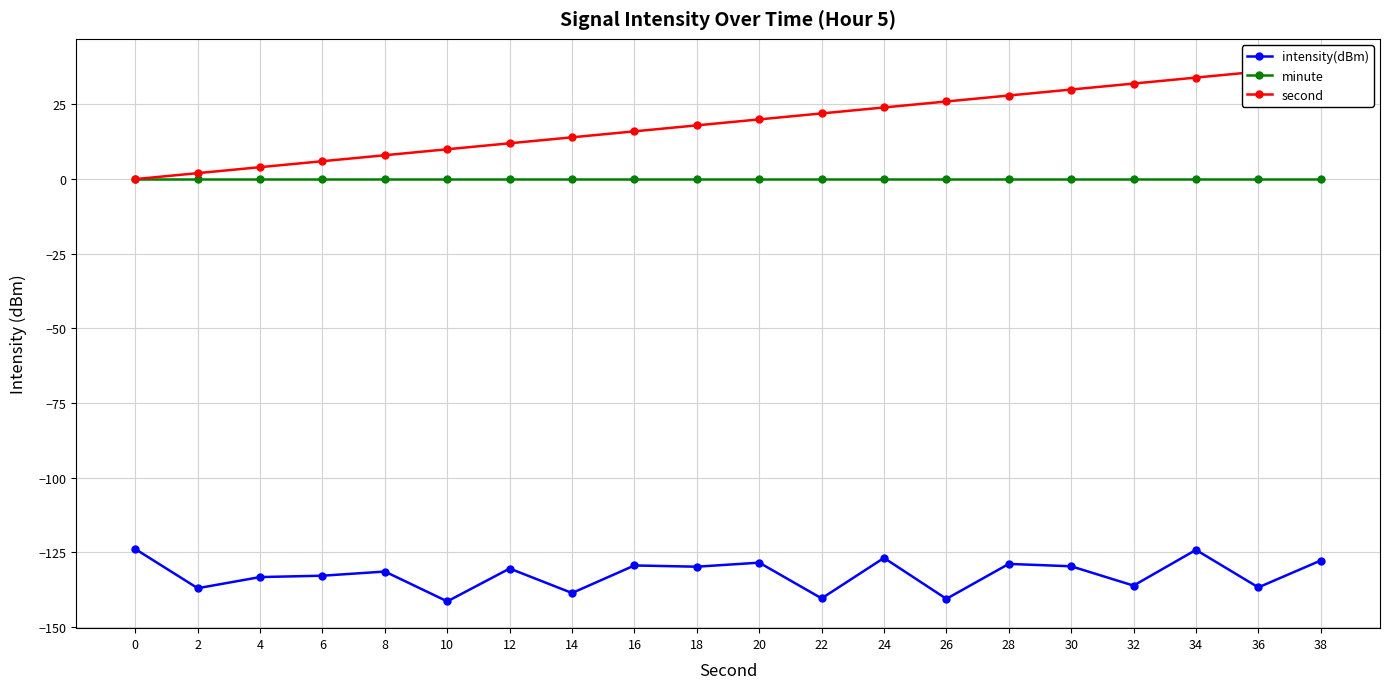

Which series has the largest total across all categories?

second